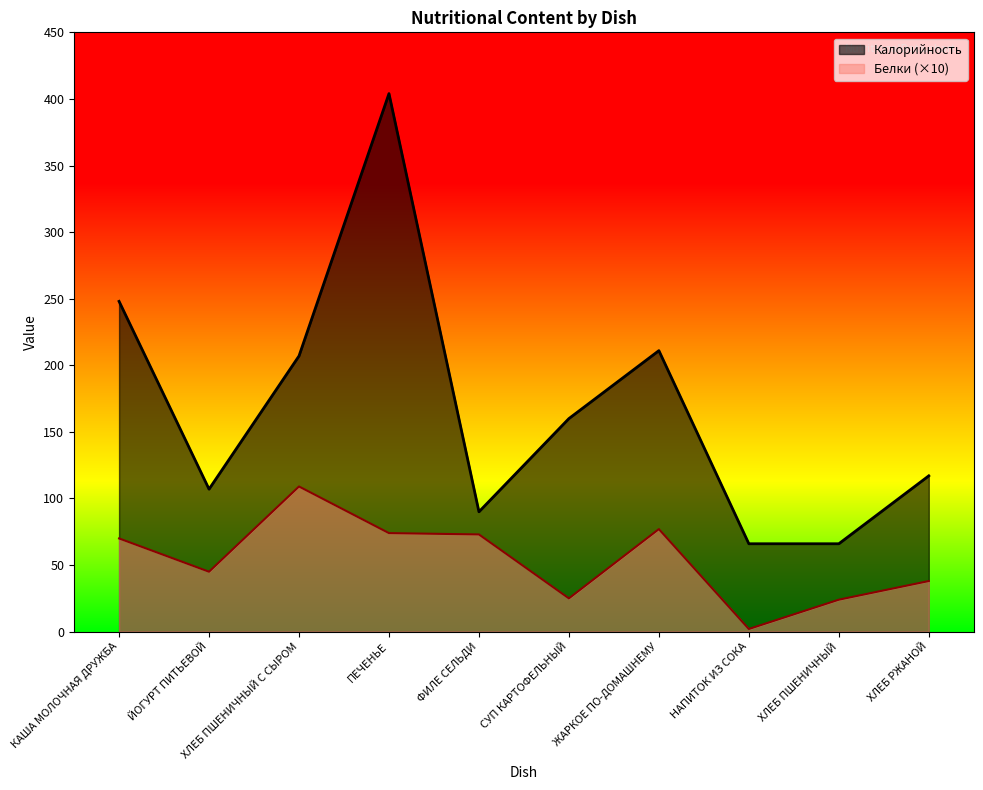

List the series in order of their peak value, lowest first.

Белки (×10), Калорийность